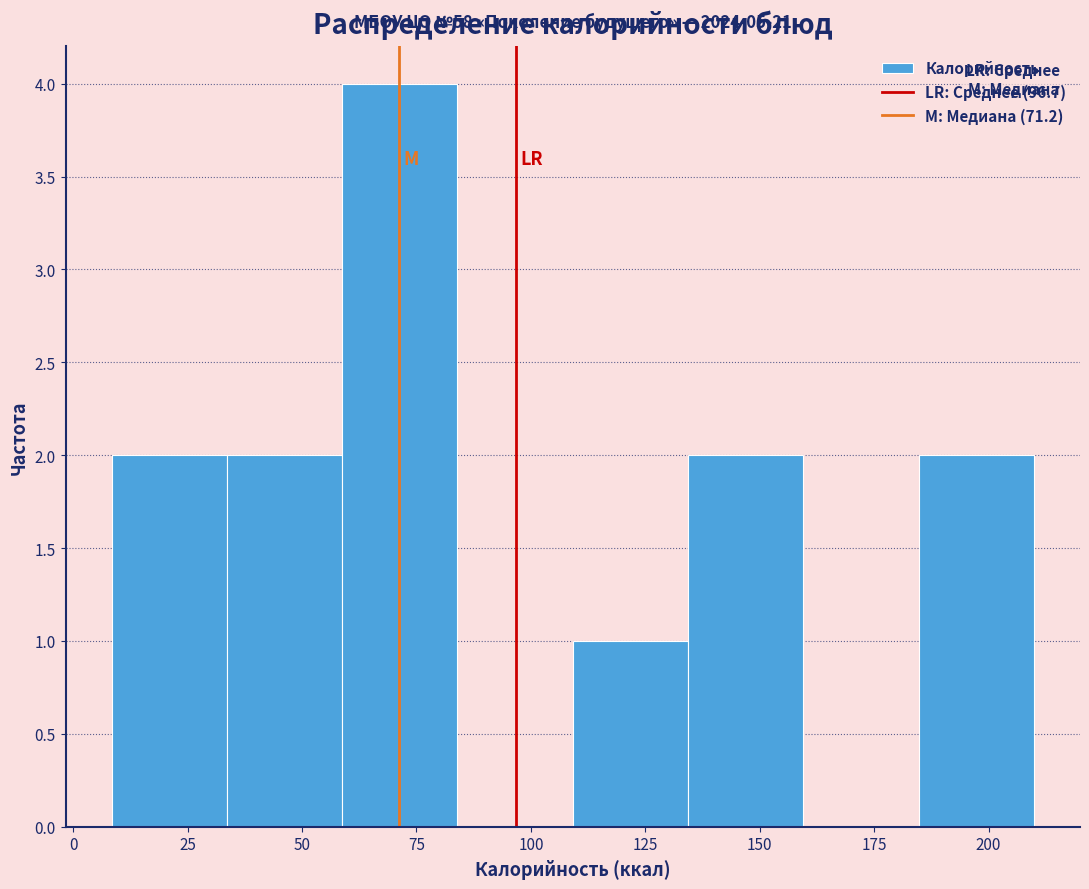

Over which range of the x-axis is the bar tallest?

60 to 85